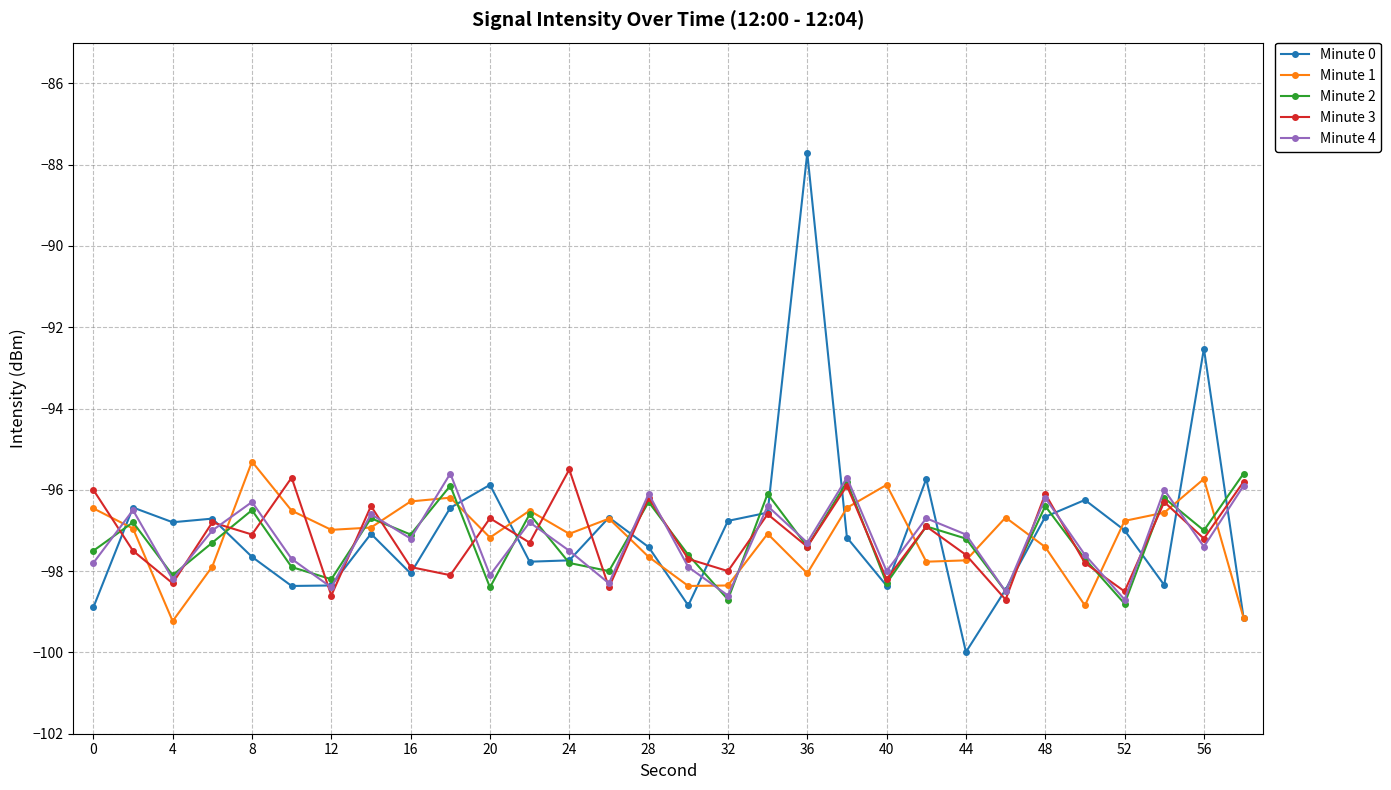

What is the smallest value displayed?

-100.0